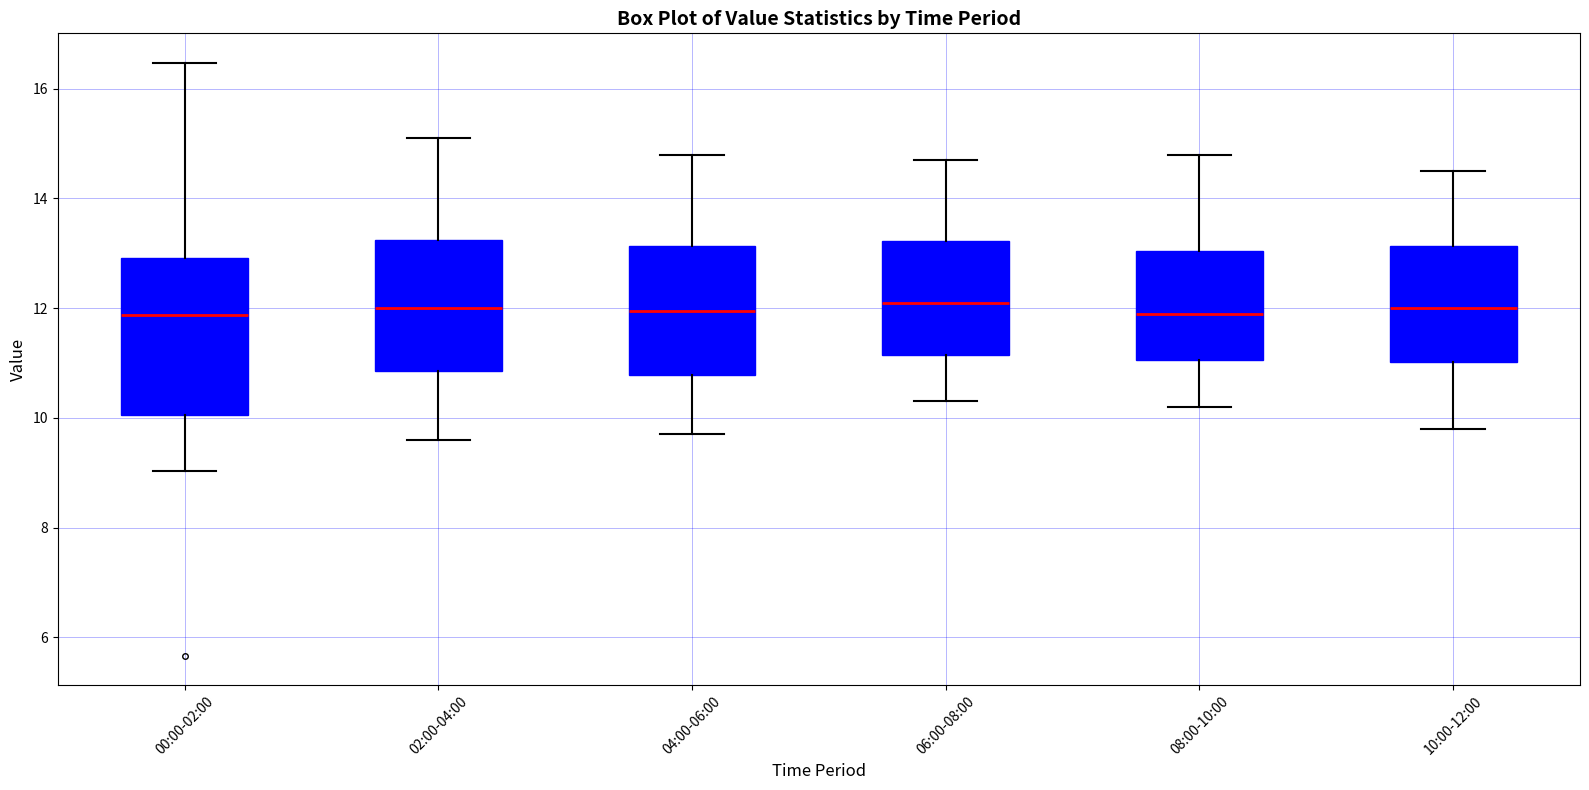

Reading left to right, transcribe this box plot: for each box, give where its median line is, the range the box spans, and where its two whiskers end, as read against the y-axis. The values are not printed on the chart, so give them approximately, as read against the axis.

00:00-02:00: median 11.8, box 10.0 to 13.0, whiskers 9.0 to 16.4
02:00-04:00: median 12.0, box 10.8 to 13.2, whiskers 9.6 to 15.2
04:00-06:00: median 12.0, box 10.8 to 13.2, whiskers 9.8 to 14.8
06:00-08:00: median 12.2, box 11.2 to 13.2, whiskers 10.4 to 14.8
08:00-10:00: median 12.0, box 11.0 to 13.0, whiskers 10.2 to 14.8
10:00-12:00: median 12.0, box 11.0 to 13.2, whiskers 9.8 to 14.6